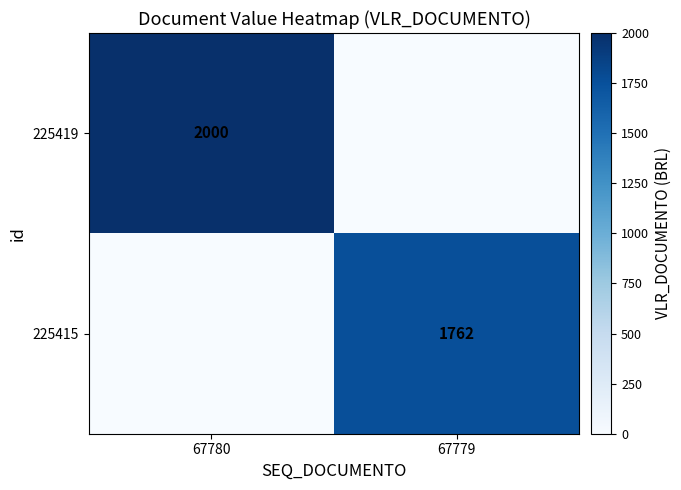

Is it true that 225415 equals 1175 at 67779?

False